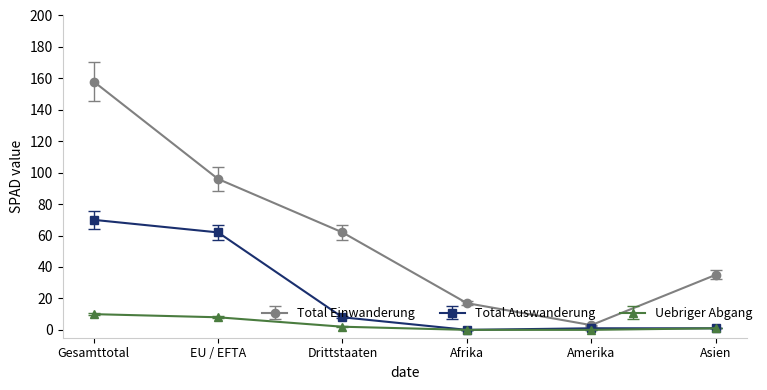

At which category is the sum across all series the highest?

Gesamttotal